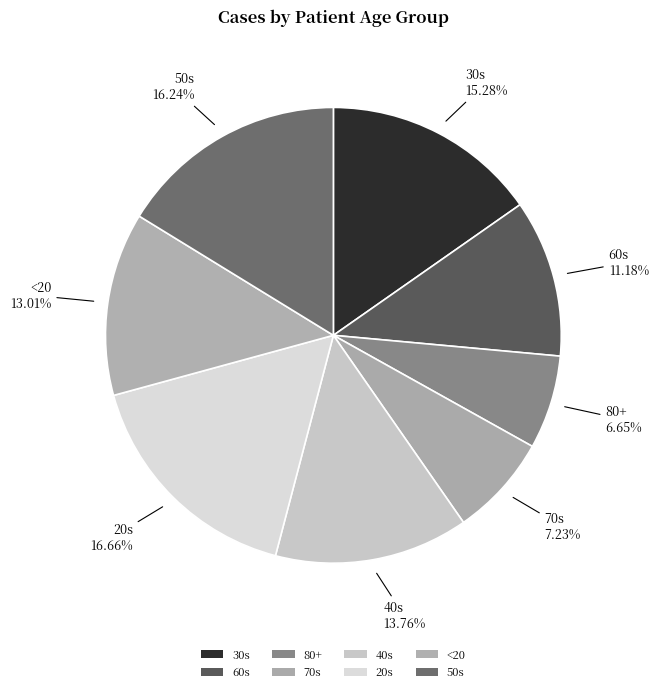

What is the change in value from 60s to 20s?

+350